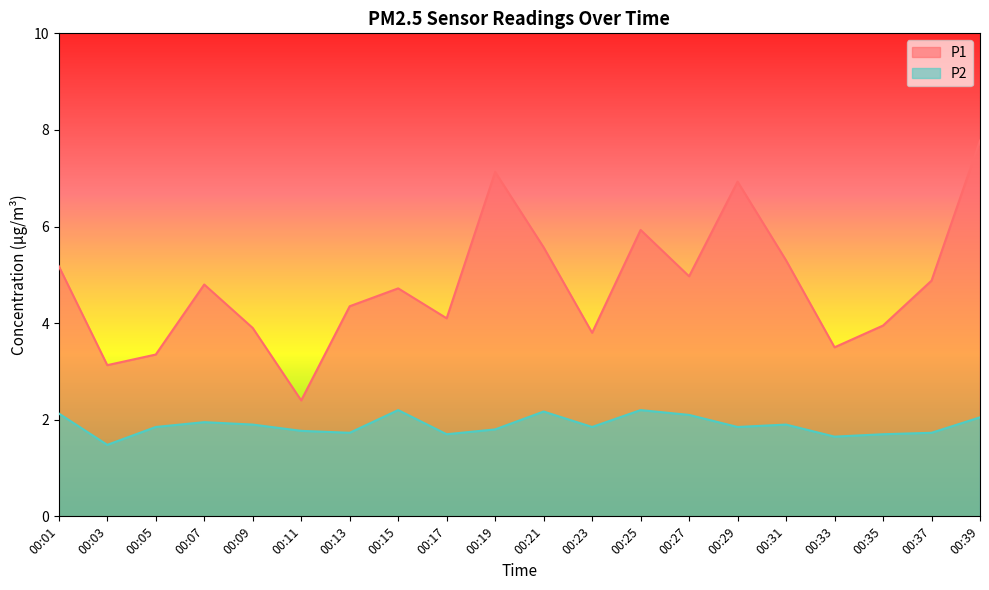

List the series in order of their overall mean, highest first.

P1, P2